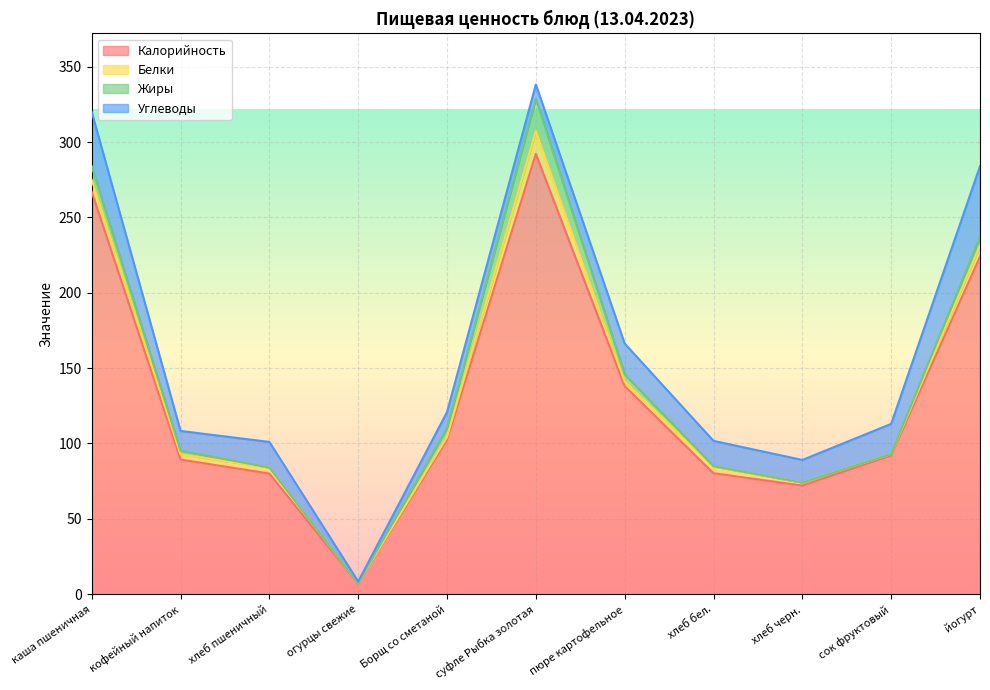

True or false: Жиры has more than 1 points higher than both neighbors.

False